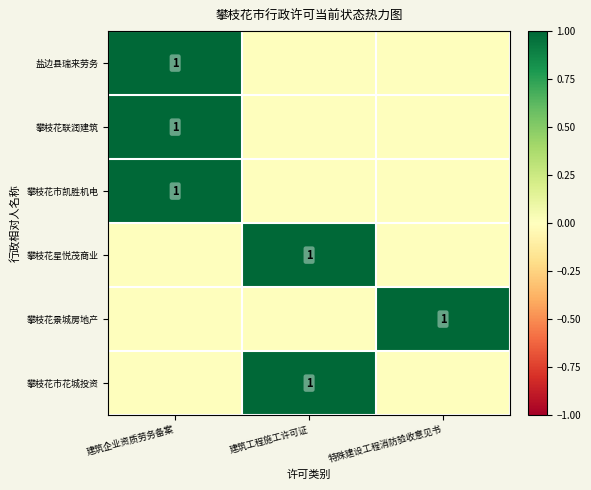

Is it true that 攀枝花联润建筑 equals 2 at 建筑企业资质劳务备案?

False